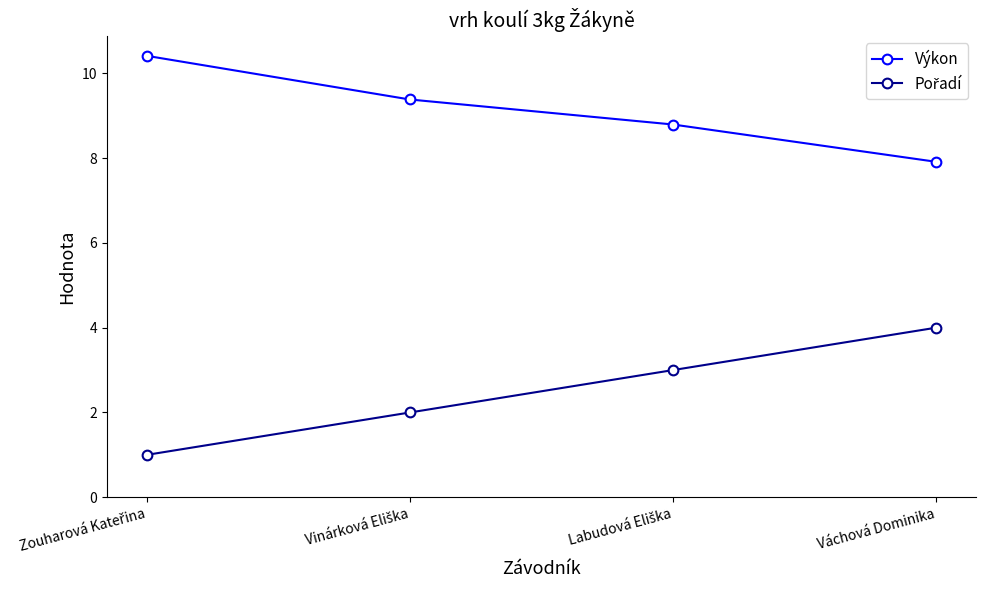

At how many categories does at least one series exceed 5?

4